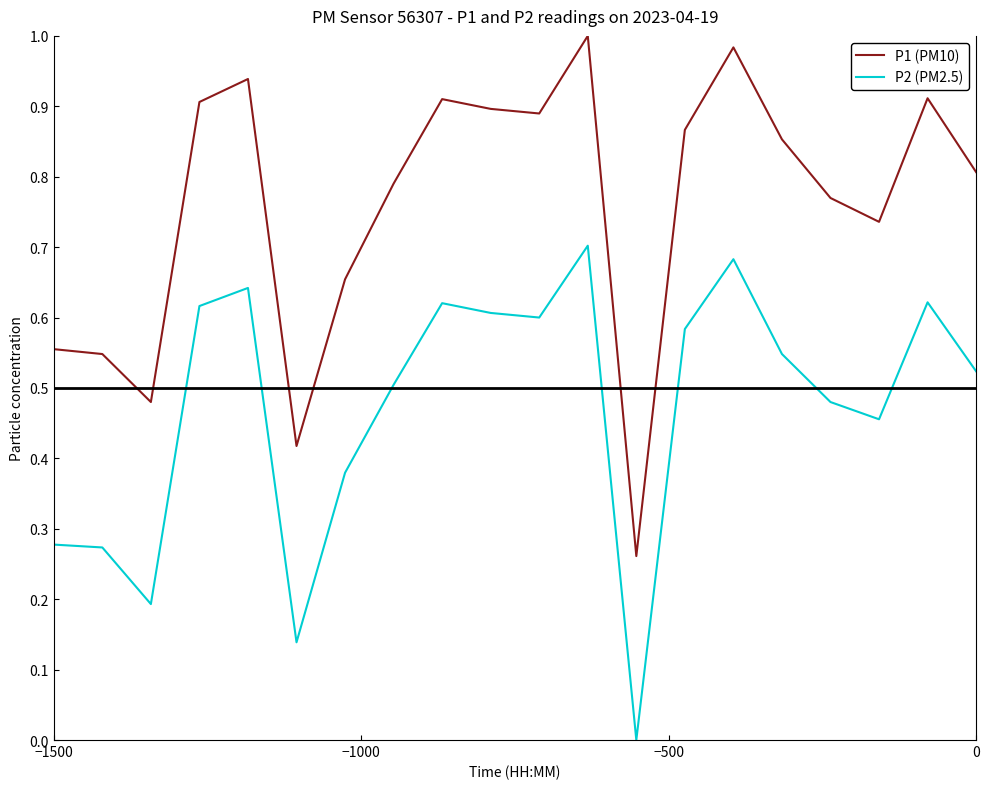

True or false: P1 (PM10) has more than 0 interior local peaks.

True